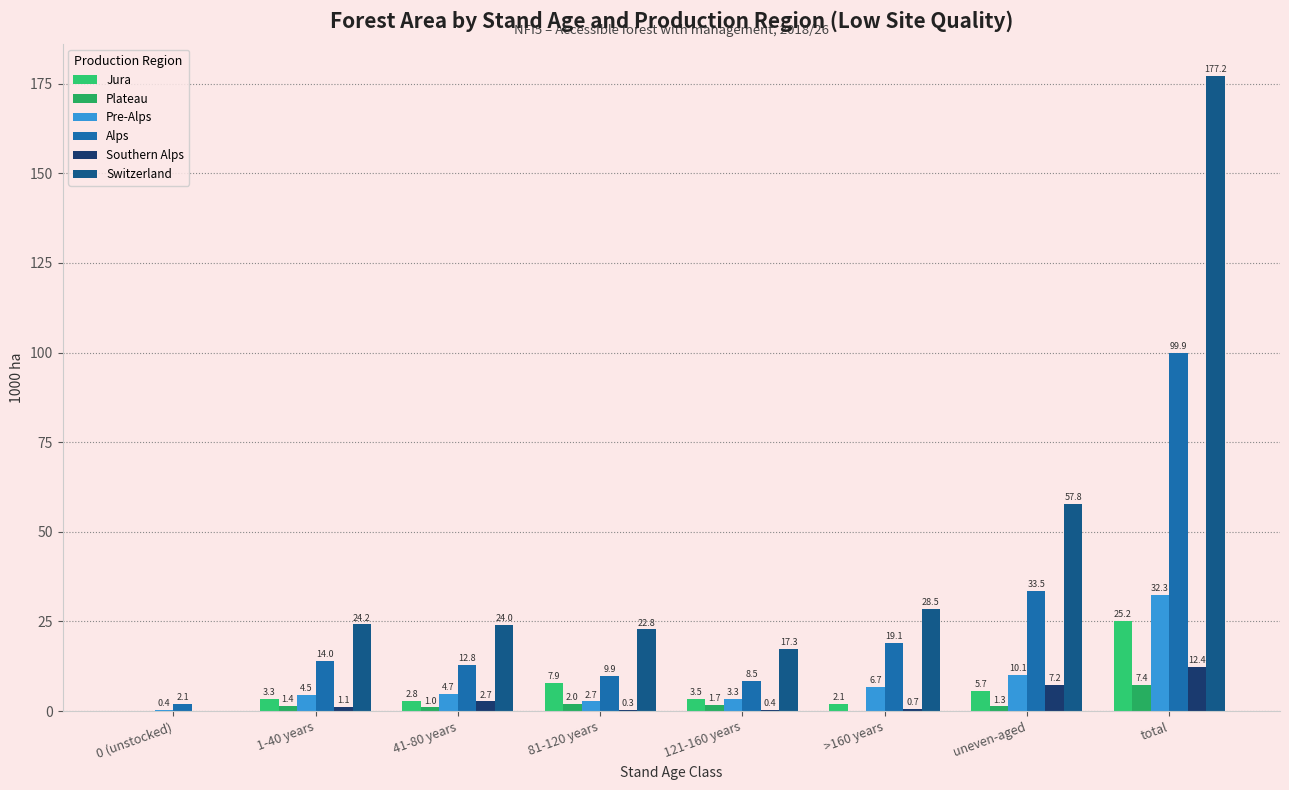

How many categories are shown in the chart?

8